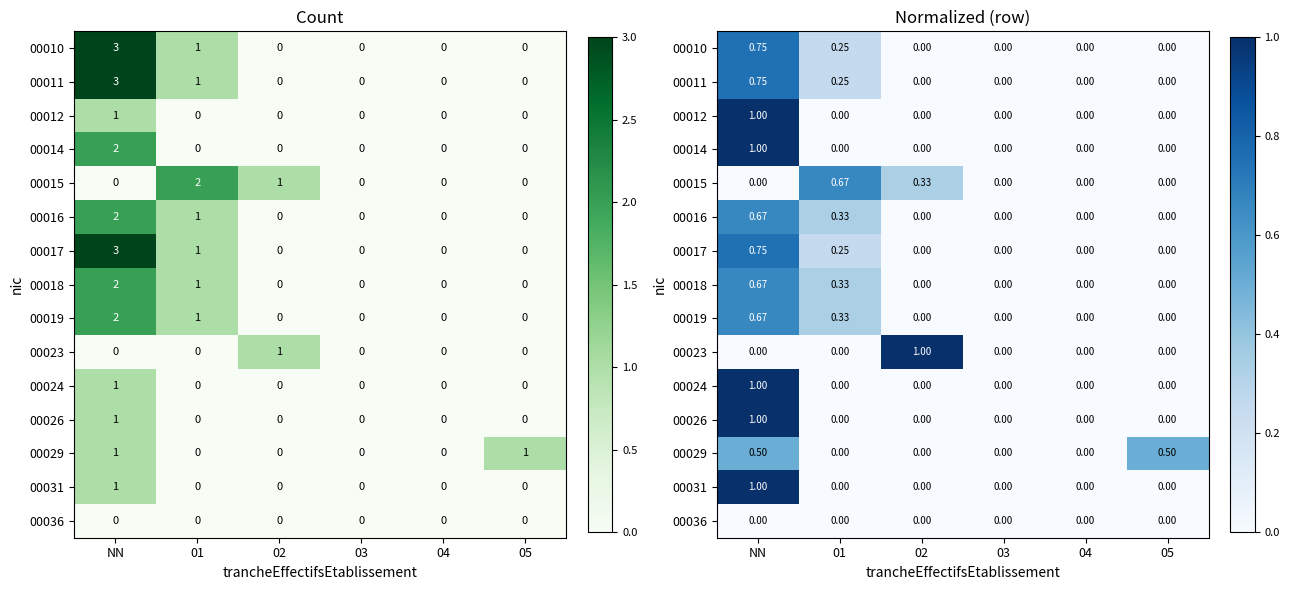

At NN, list the series in order from largest to smallest.

00012, 00014, 00024, 00026, 00031, 00010, 00011, 00017, 00016, 00018, 00019, 00029, 00015, 00023, 00036